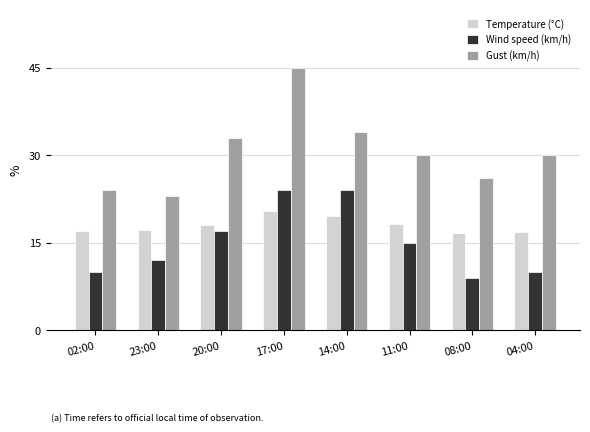

Which series has the largest total across all categories?

Gust (km/h)